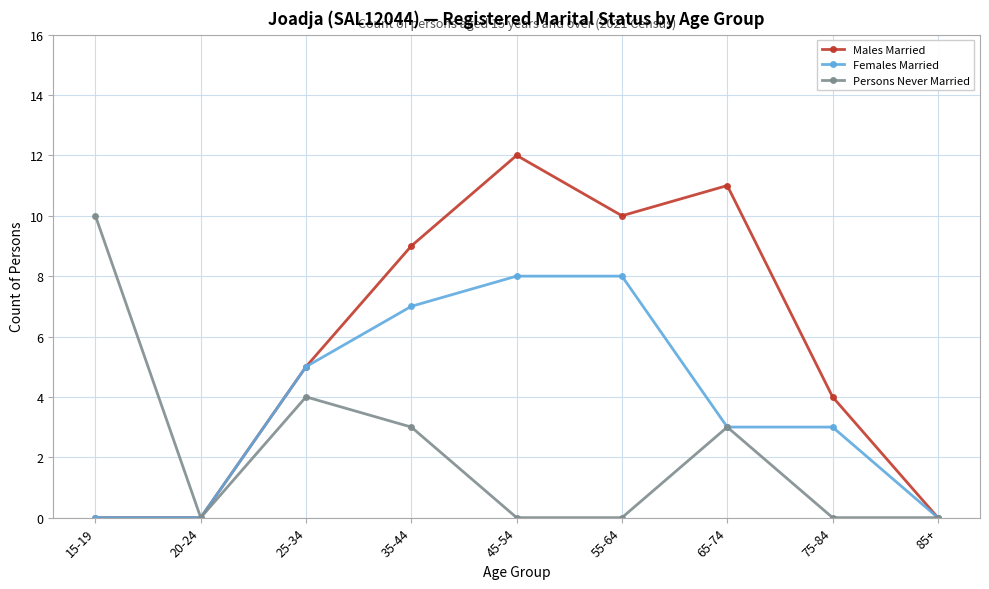

Rank the series at 45-54 from lowest to highest value.

Persons Never Married, Females Married, Males Married